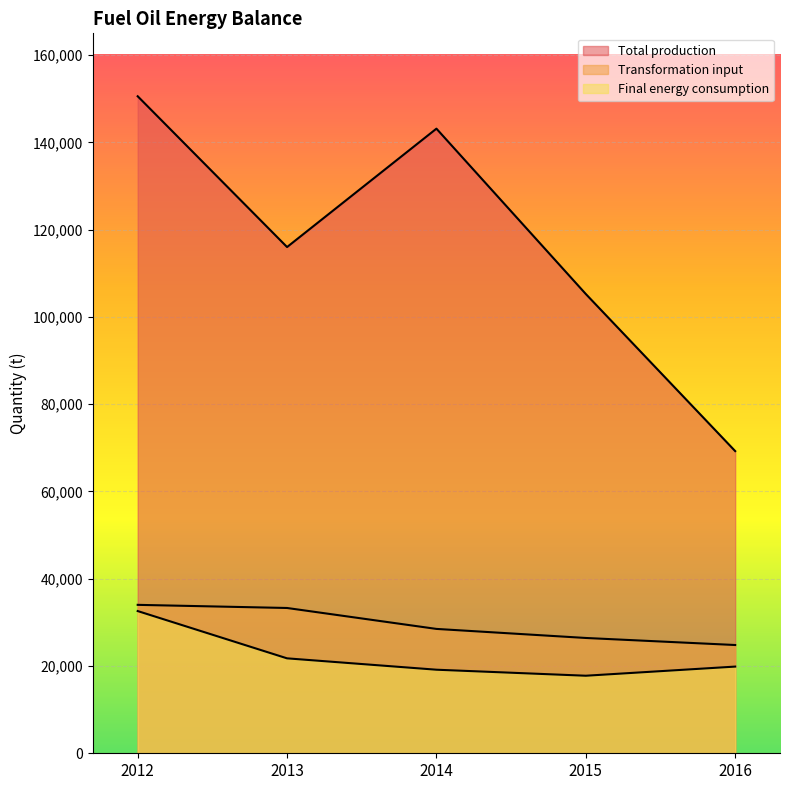

Reading right to left, what are all the values shown in this chart?

Total production: 2016=69255	2015=105257	2014=143153	2013=116021	2012=150577
Transformation input: 2016=24812	2015=26426	2014=28502	2013=33298	2012=34018
Final energy consumption: 2016=19867	2015=17773	2014=19152	2013=21757	2012=32596